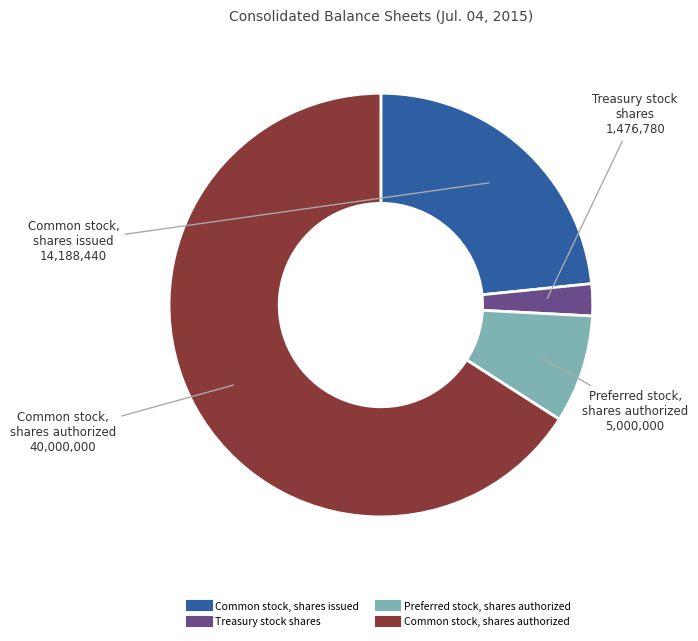

Is there a majority slice in this chart?

Yes